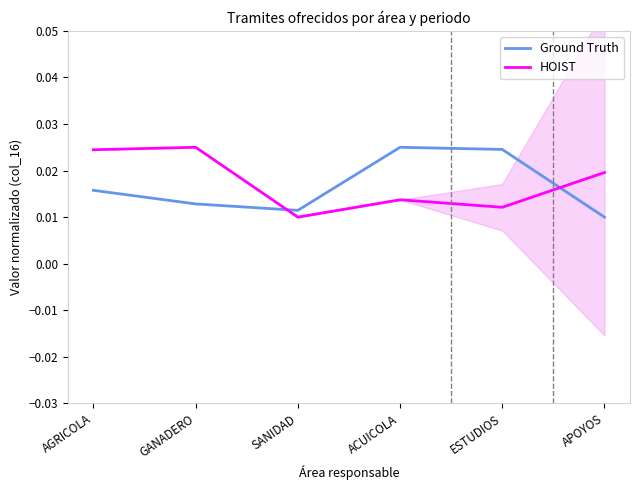

Between AGRICOLA and APOYOS, which series saw the biggest shift?

Ground Truth